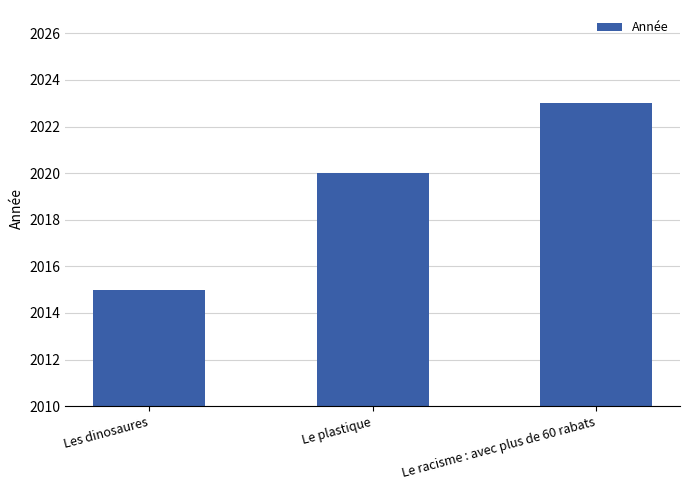

Reading right to left, what are all the values shown in this chart?

Le racisme : avec plus de 60 rabats=2023	Le plastique=2020	Les dinosaures=2015